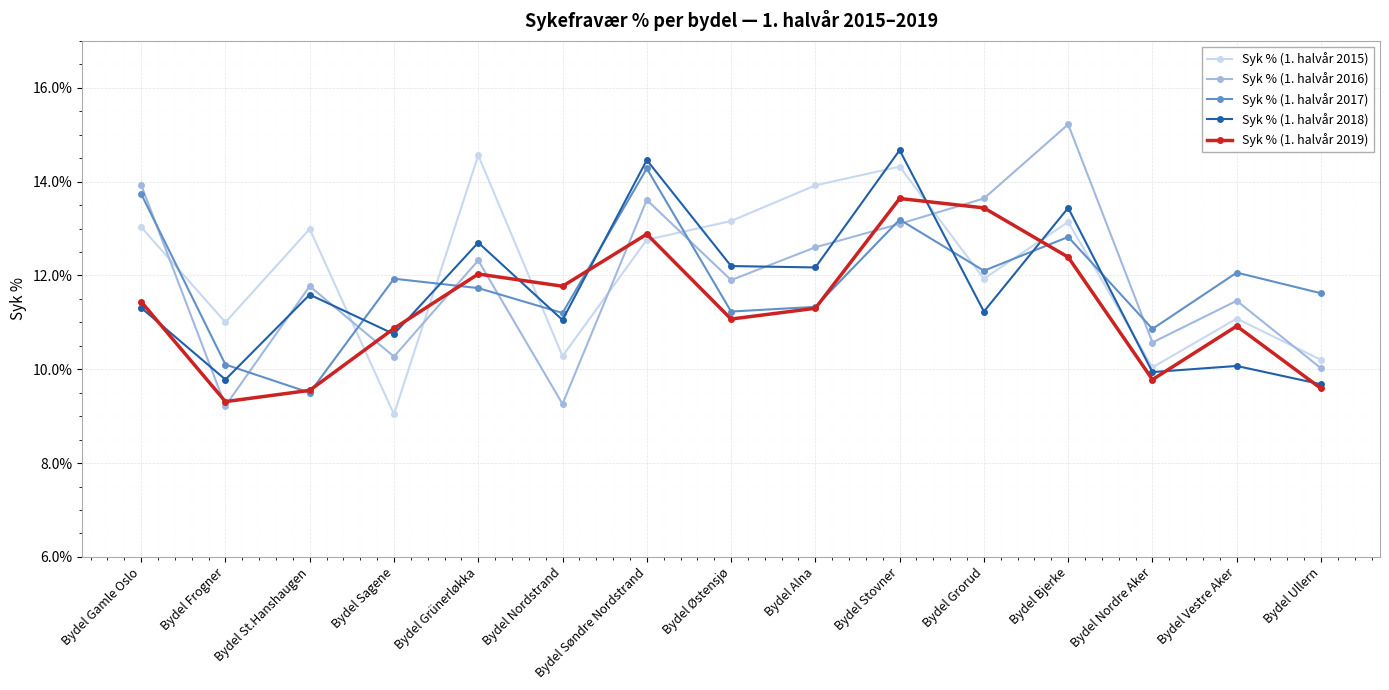

What is the total value across all series at Bydel Grünerløkka?

63.3